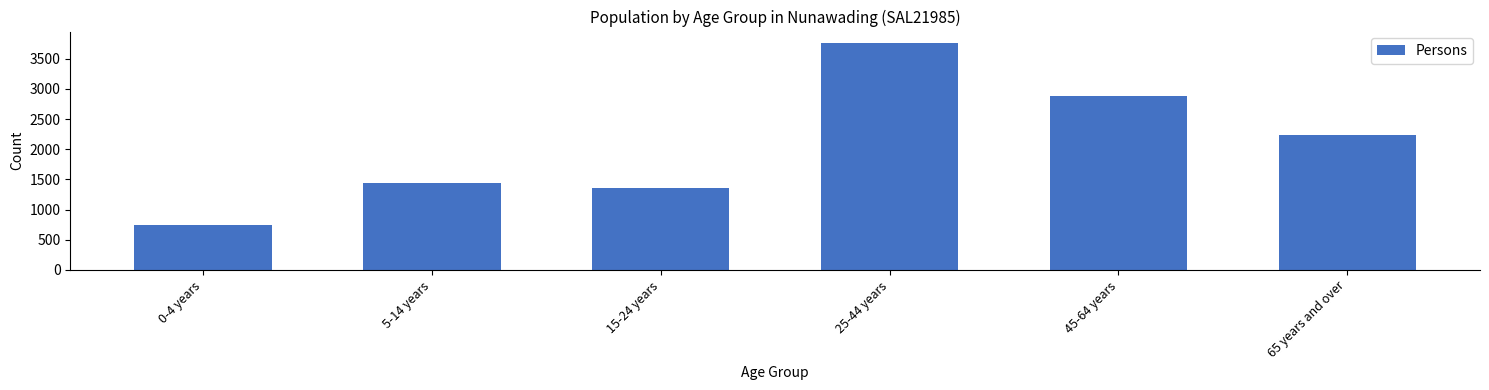

Reading left to right, transcribe all the data shown in this chart.

0-4 years=741	5-14 years=1438	15-24 years=1351	25-44 years=3765	45-64 years=2877	65 years and over=2242